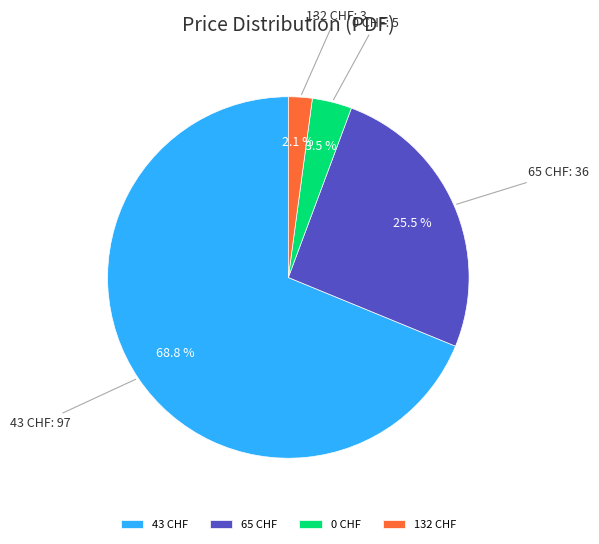

Does 65 CHF represent more than half of the total?

No